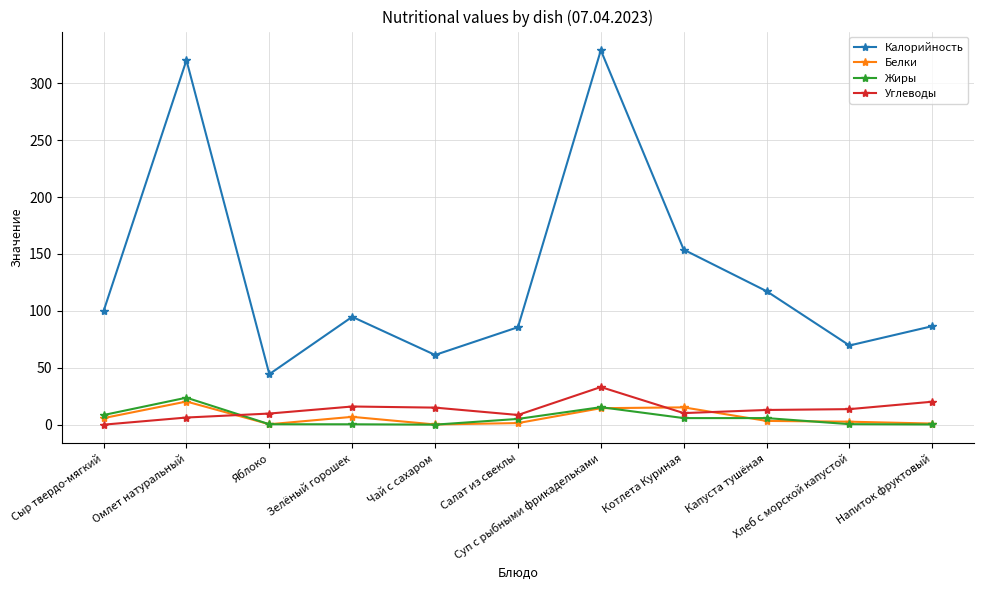

What is the spread (max minus min) of values at Омлет натуральный?

314.0